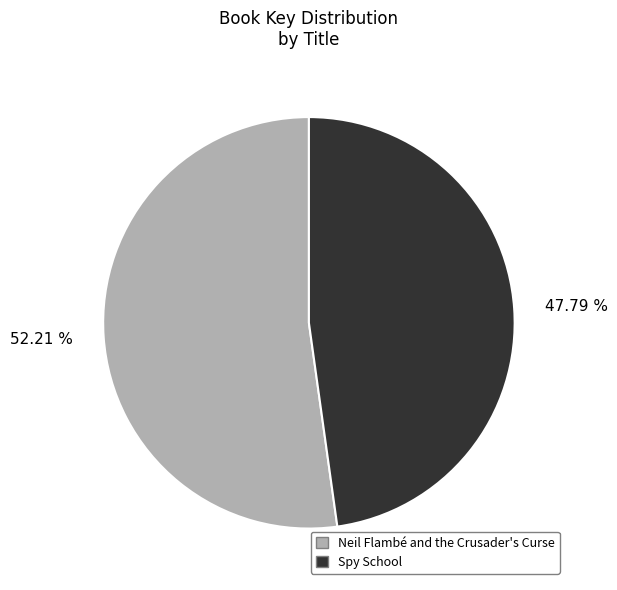

To the nearest percent, what is the combined percentage of Neil Flambé and the Crusader's Curse and Spy School?

100%